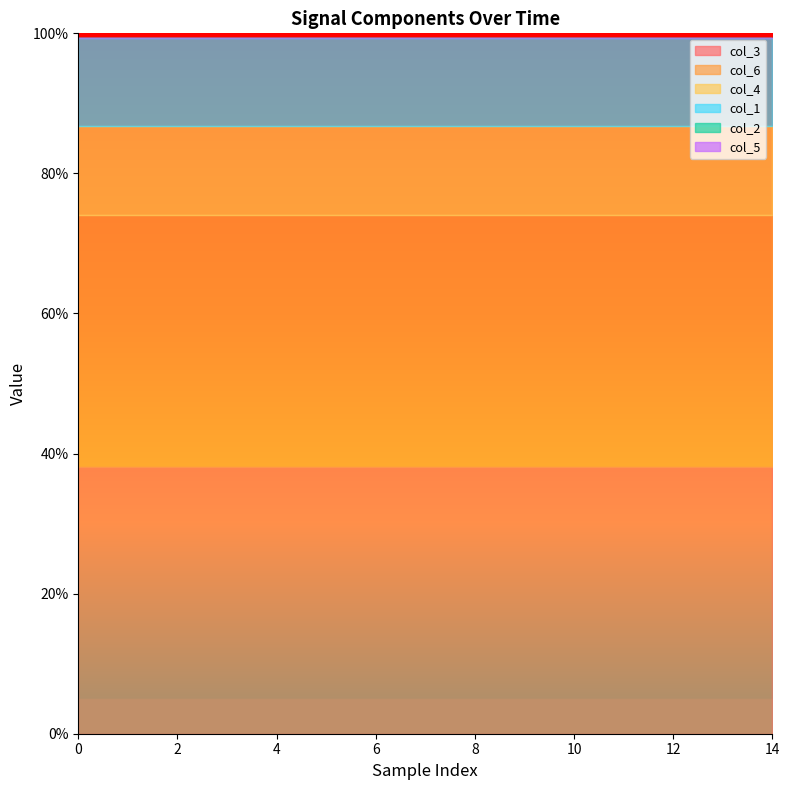

Which has a higher value, 4 or 1?

4